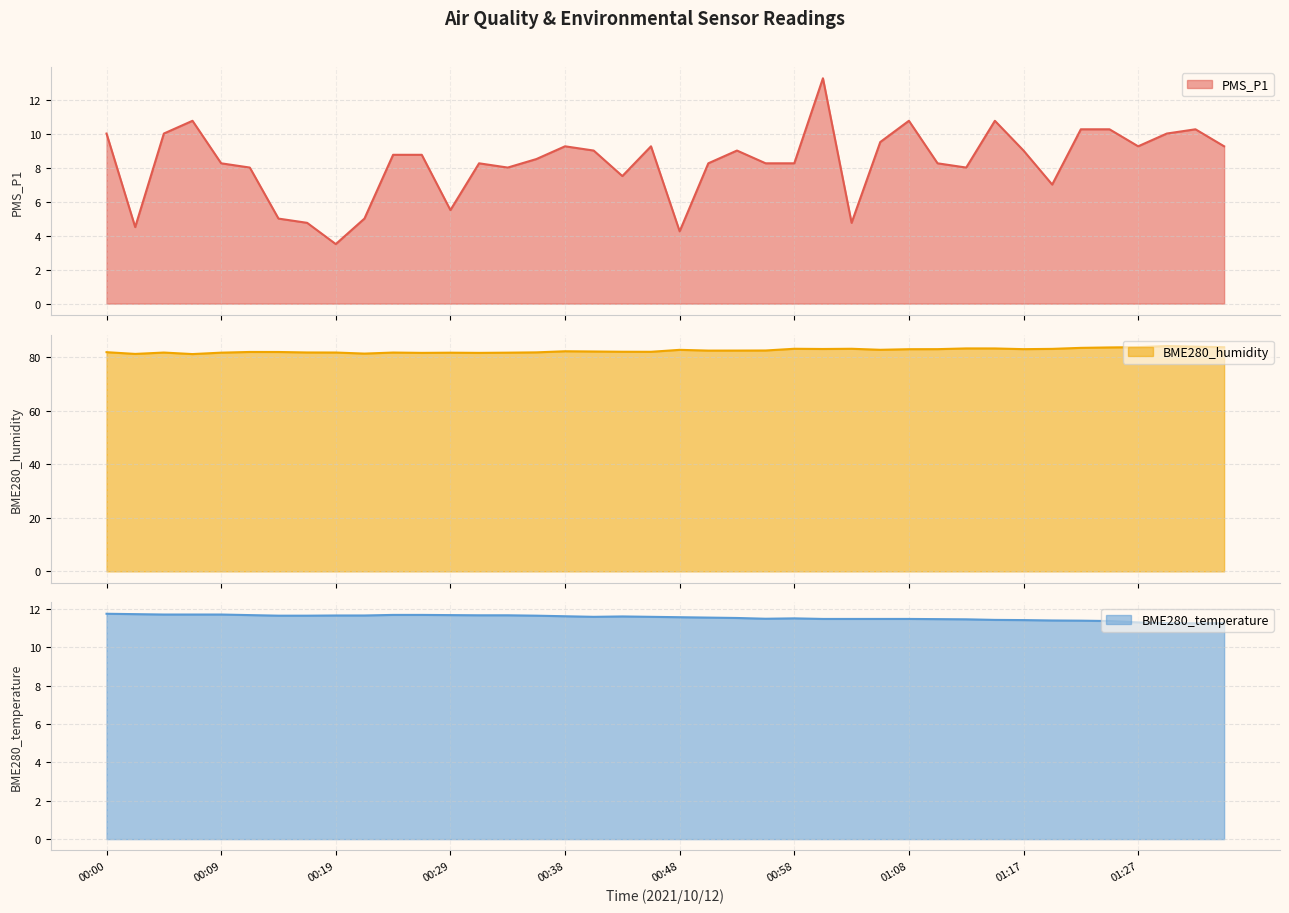

What is the maximum value shown in the chart?

84.1